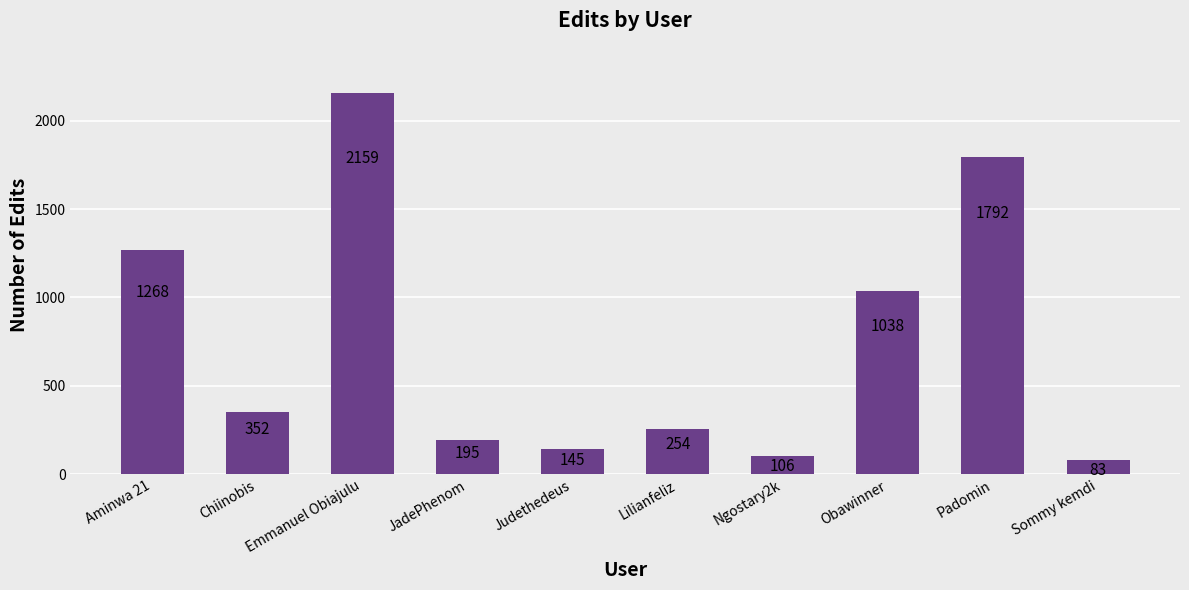

How many bars are there in total?

10